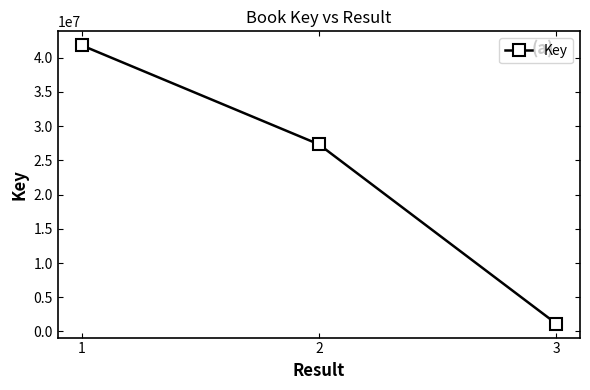

At which category does the chart reach its minimum across all series?

3